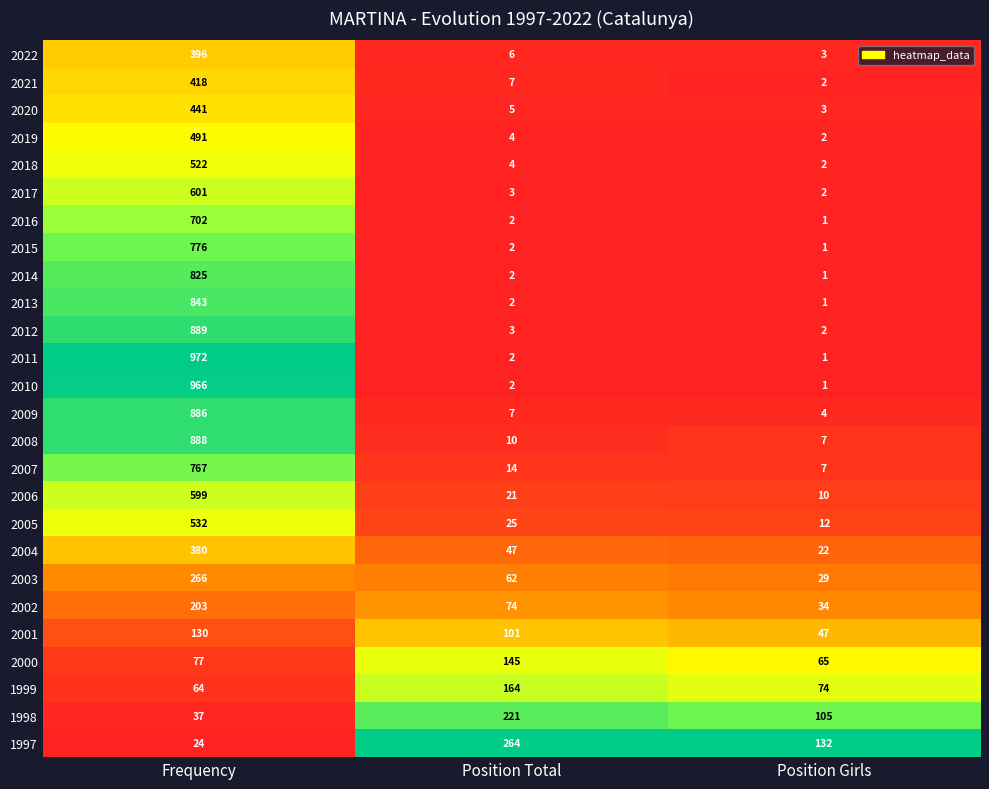

Where is 2001 nearest to the value 88?

Position Total